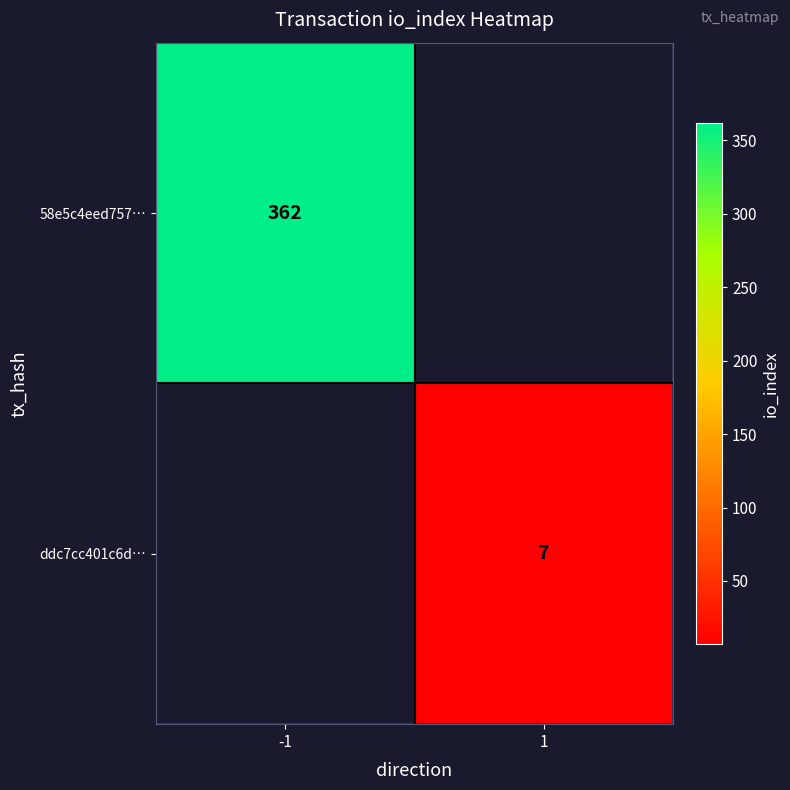

Is it true that ddc7cc401c6d… equals 2 at 1?

False